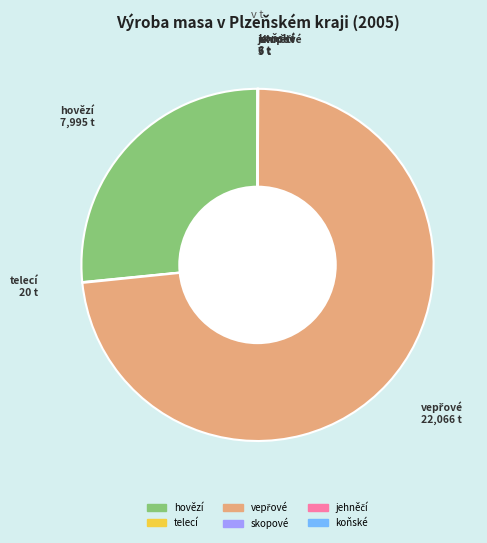

Does any single category account for the majority?

Yes